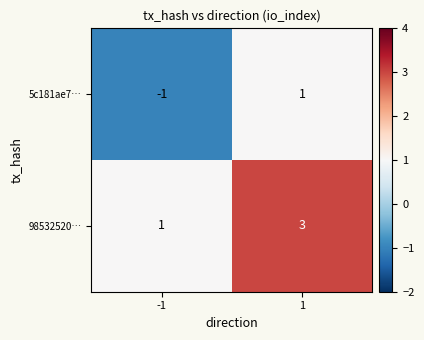

What is the maximum value shown in the chart?

3